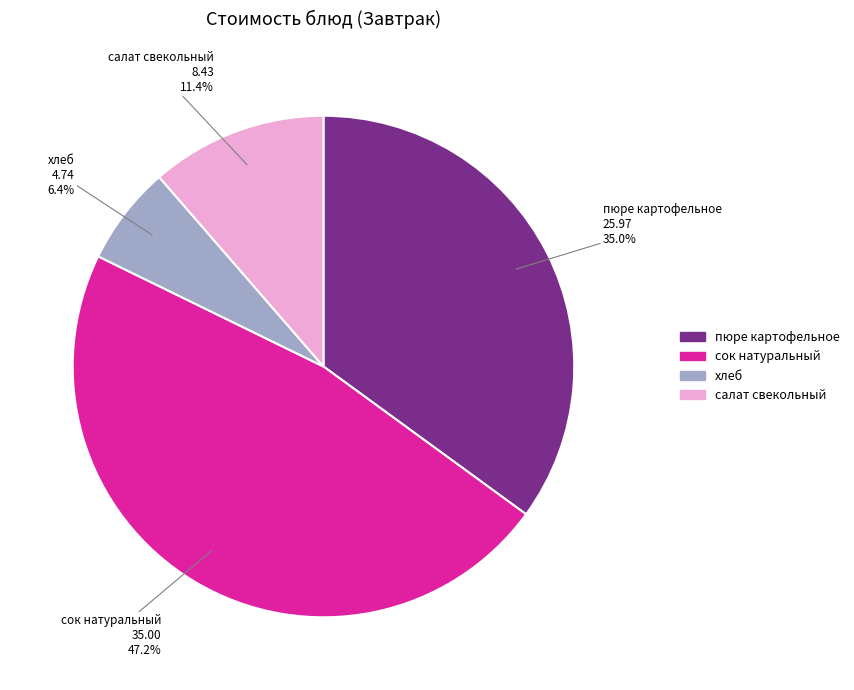

What percentage do пюре картофельное and хлеб together represent?

41.4%